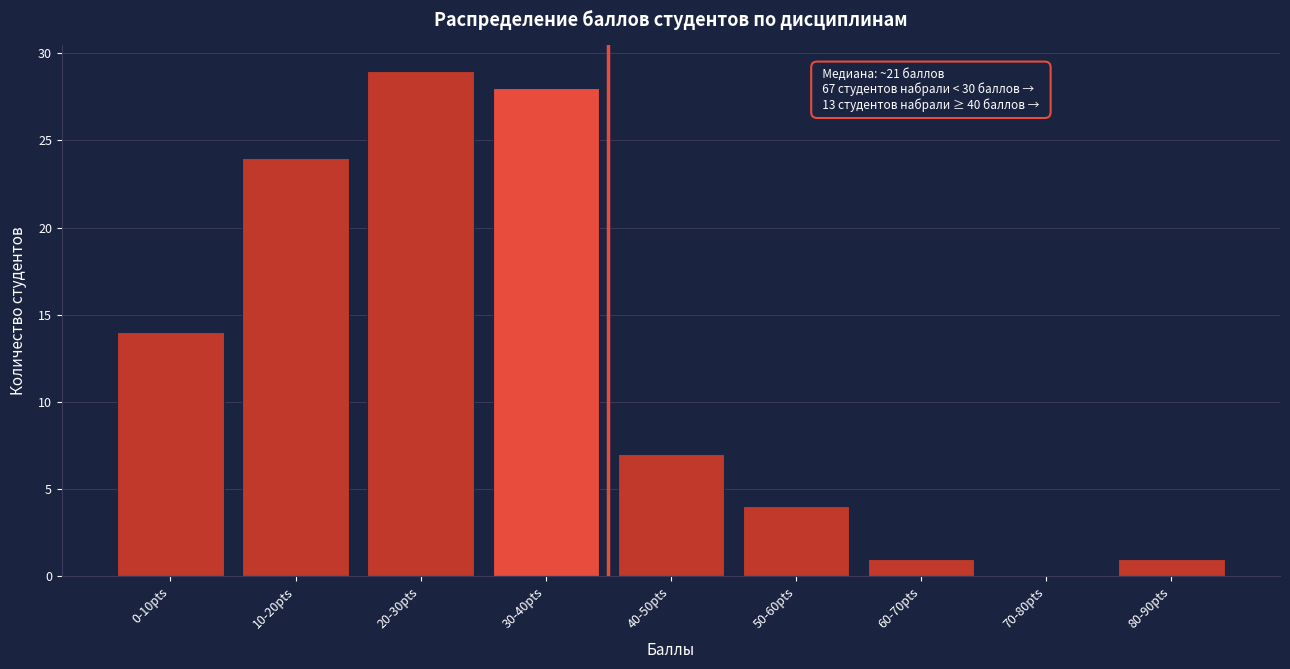

Reading left to right, transcribe all the data shown in this chart.

0-10pts=14	10-20pts=24	20-30pts=29	30-40pts=28	40-50pts=7	50-60pts=4	60-70pts=1	70-80pts=0	80-90pts=1